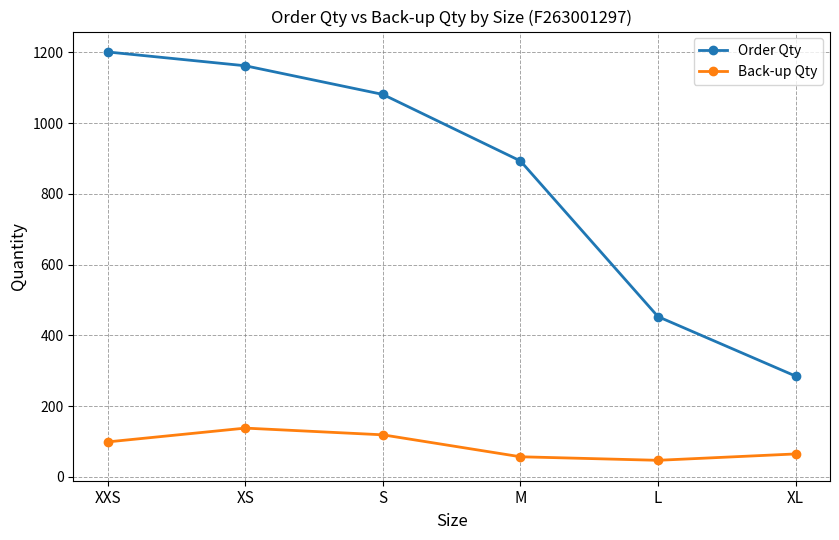

The Order Qty series shows 509 at M. True or false?

False